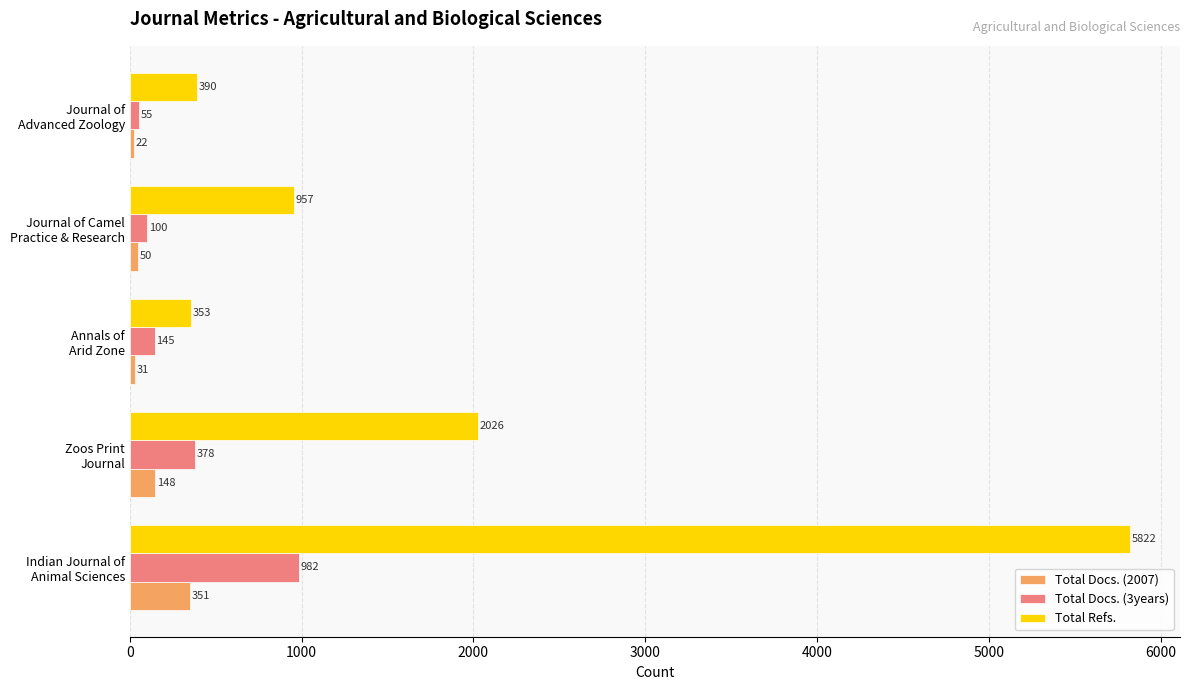

What is the difference between the second highest and minimum values in the Total Docs. (2007) series?

126